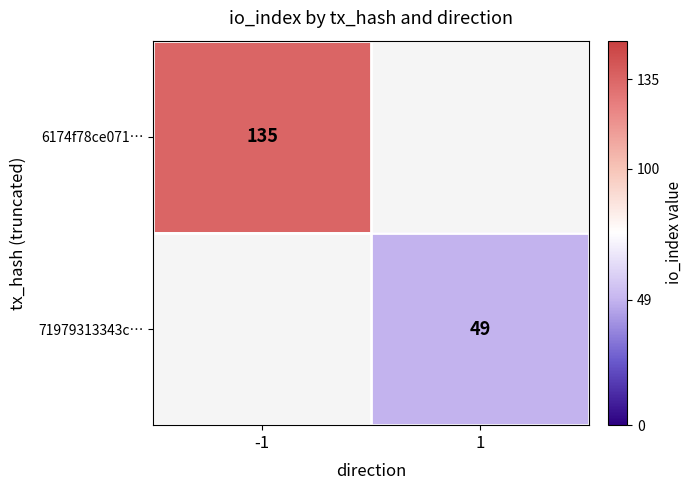

Which has a higher value, 1 or -1?

-1